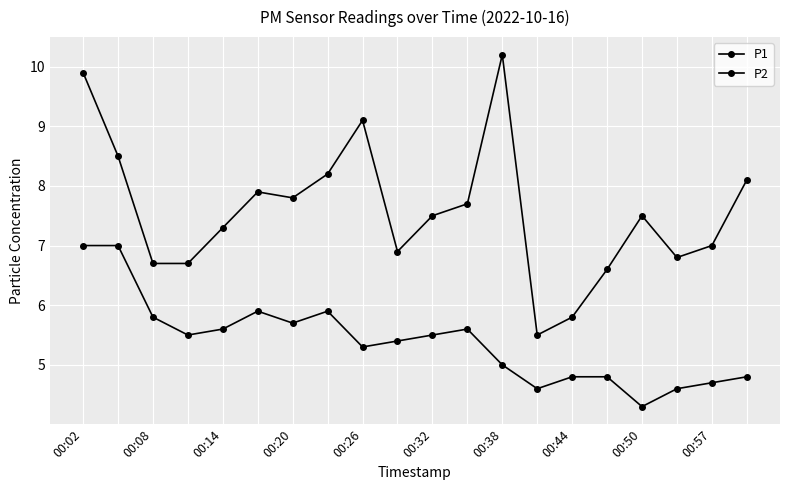

How many lines are shown in the chart?

2